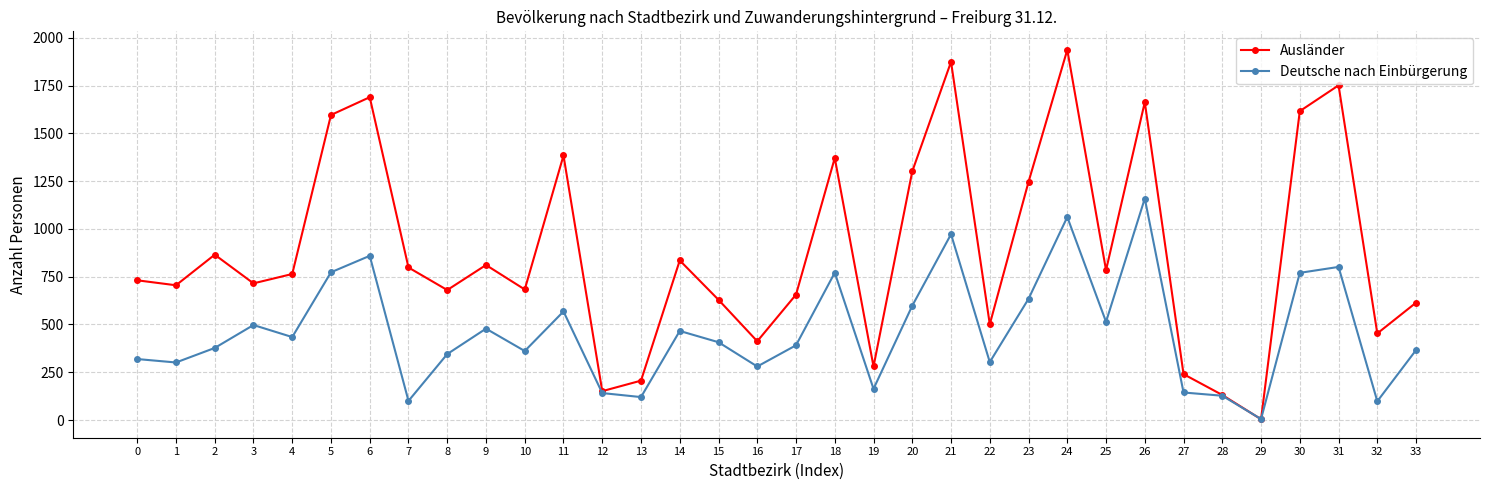

After their last crossing, which series has the higher values: Ausländer or Deutsche nach Einbürgerung?

Ausländer